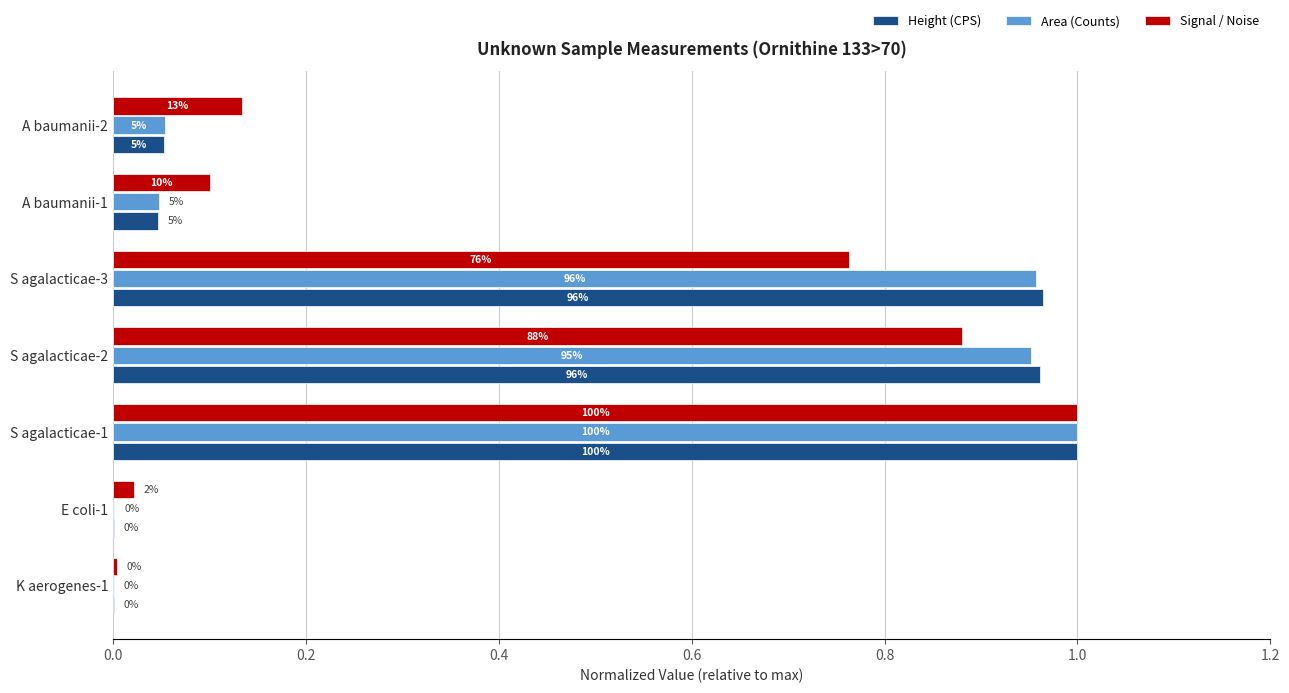

What is the label of the 2nd bar from the right?

A baumanii-1